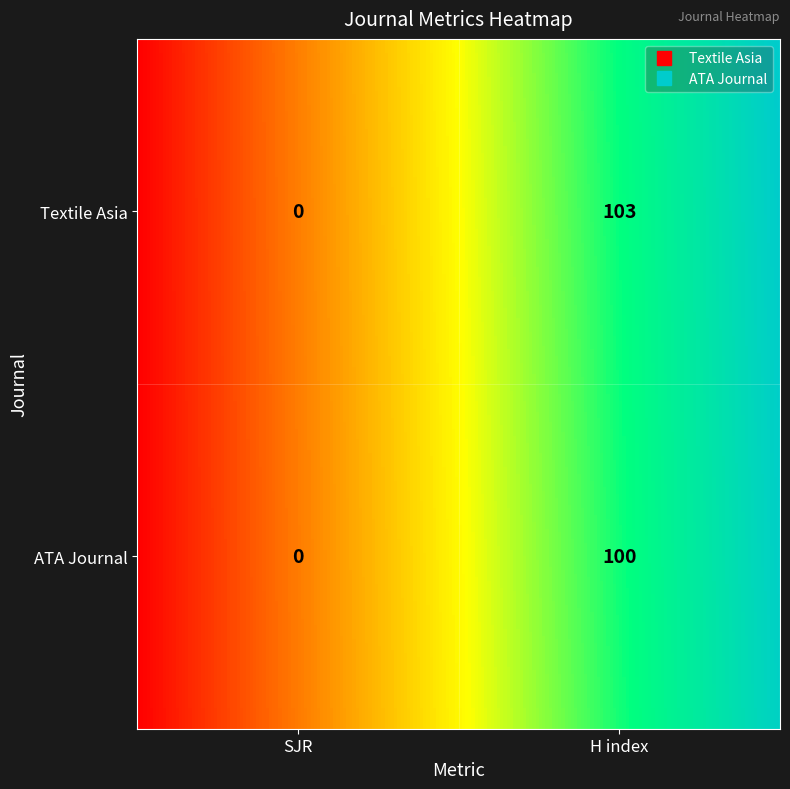

What is the difference between the ATA Journal values at 0 and 1?

100